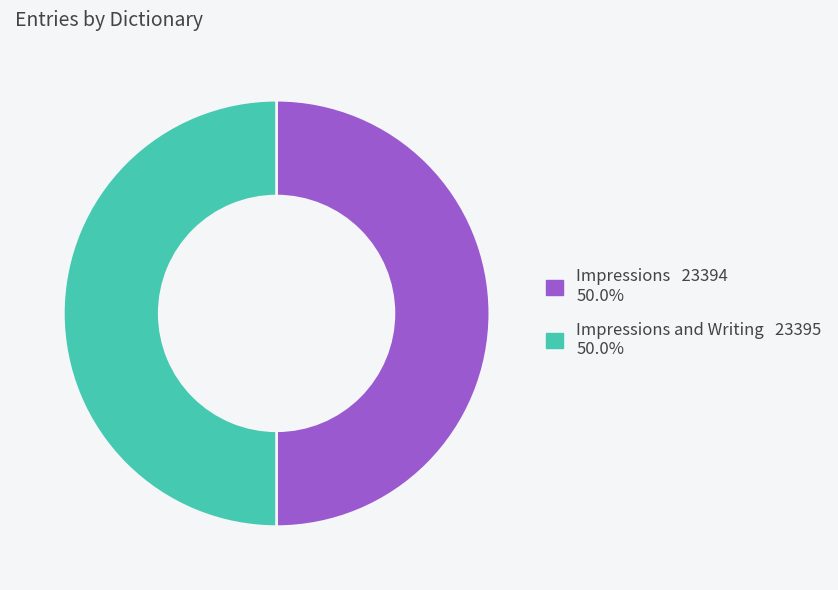

How many segments does this pie chart have?

2